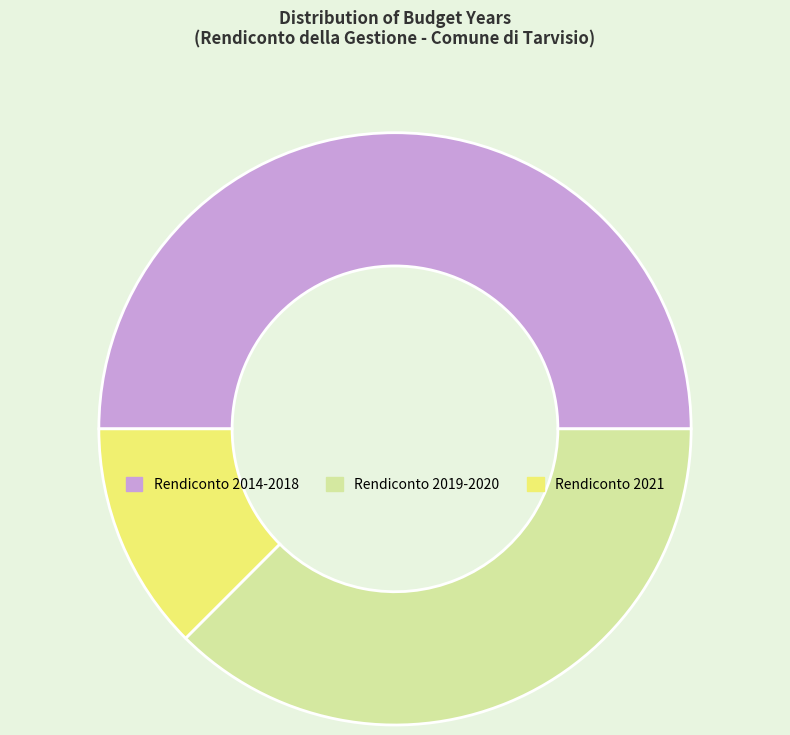

Does Rendiconto 2019-2020 represent more than half of the total?

No